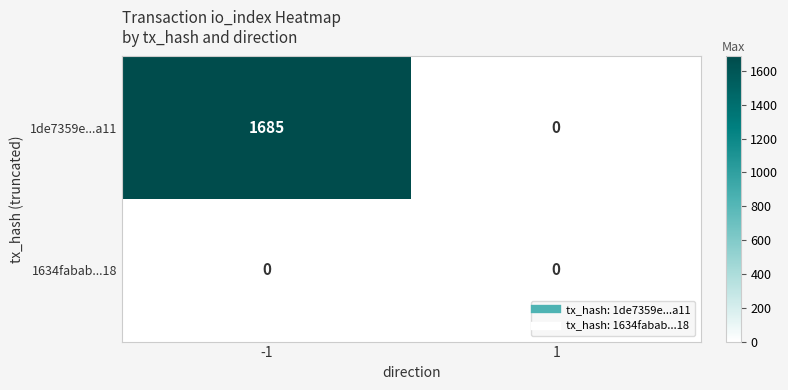

Between -1 and 1, which series saw the biggest shift?

1de7359e...a11